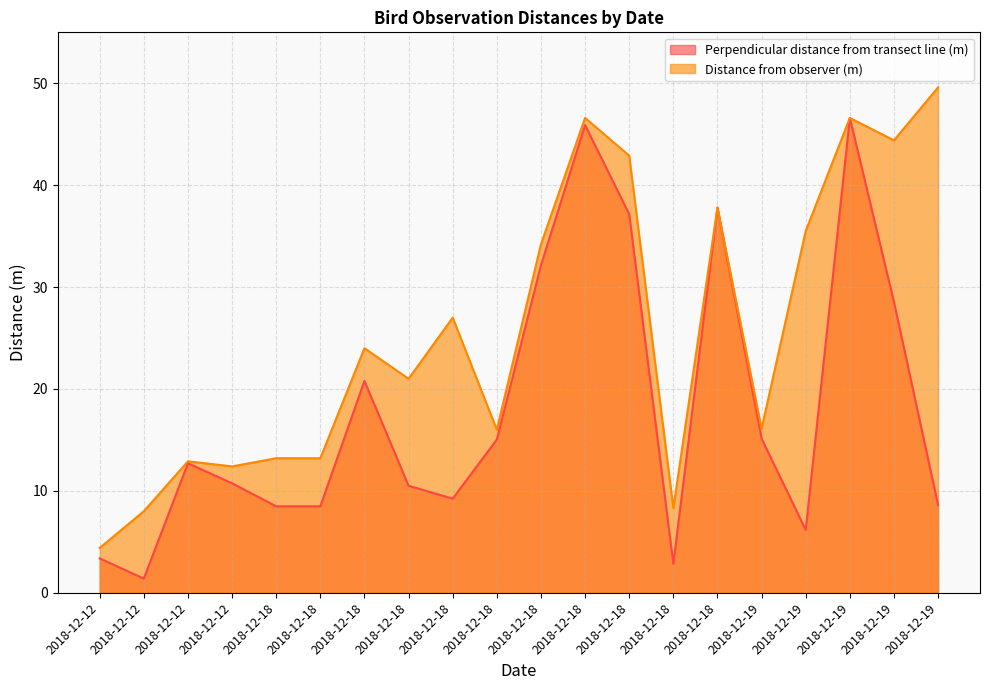

Which label corresponds to the largest value in the chart?

2018-12-19